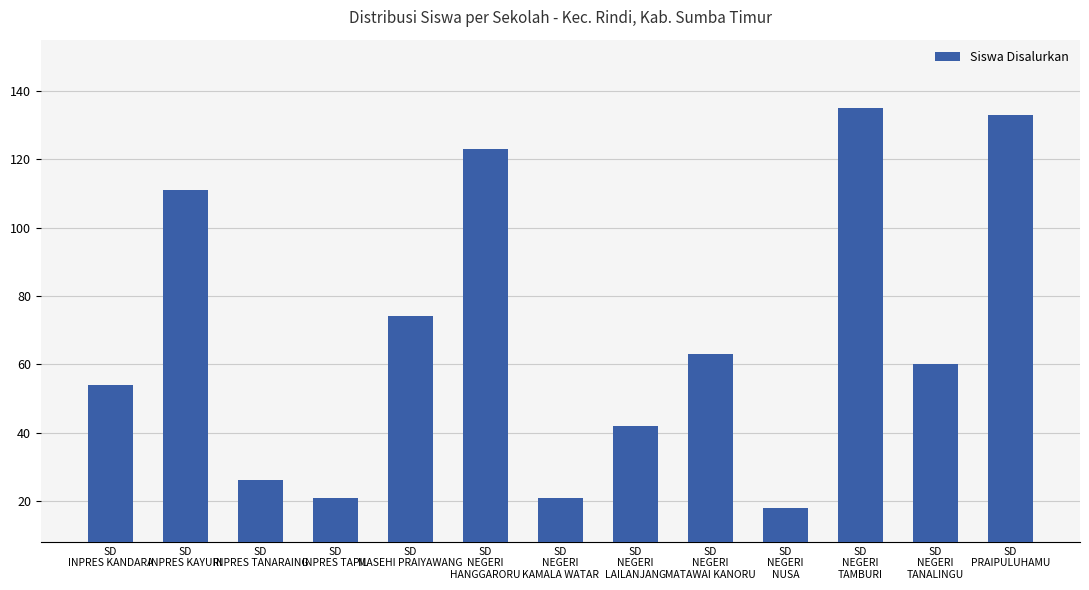

Is it true that the value at SD
NEGERI
TAMBURI is 203?

False